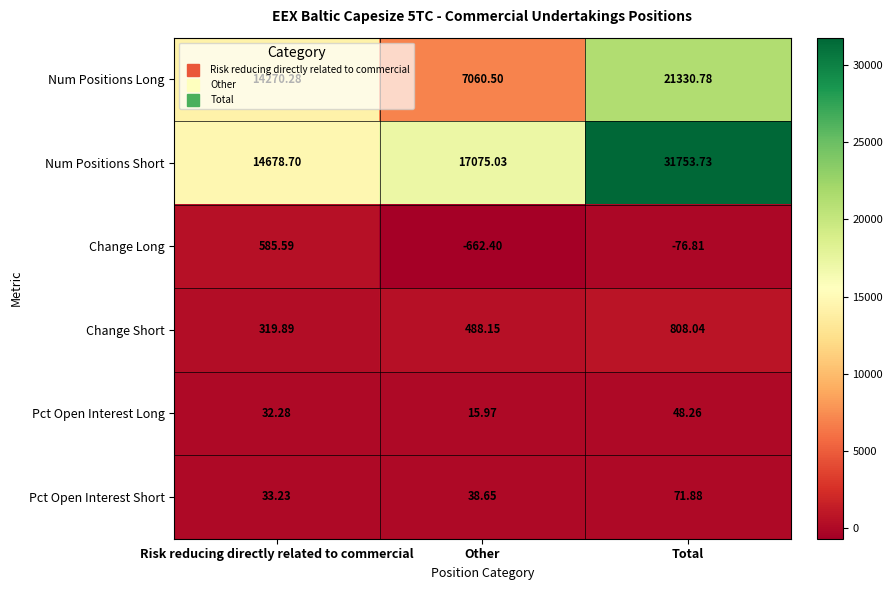

List the series in order of their peak value, lowest first.

Pct Open Interest Long, Pct Open Interest Short, Change Long, Change Short, Num Positions Long, Num Positions Short